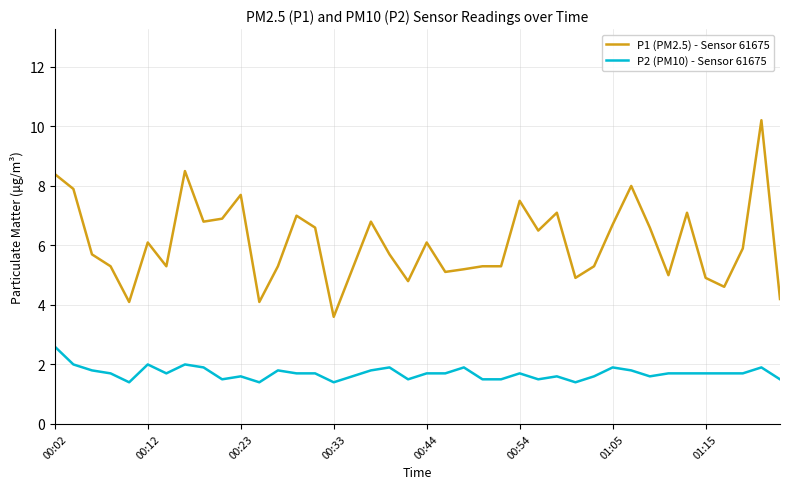

What is the difference between the maximum and minimum values in the P1 (PM2.5) - Sensor 61675 series?

6.6